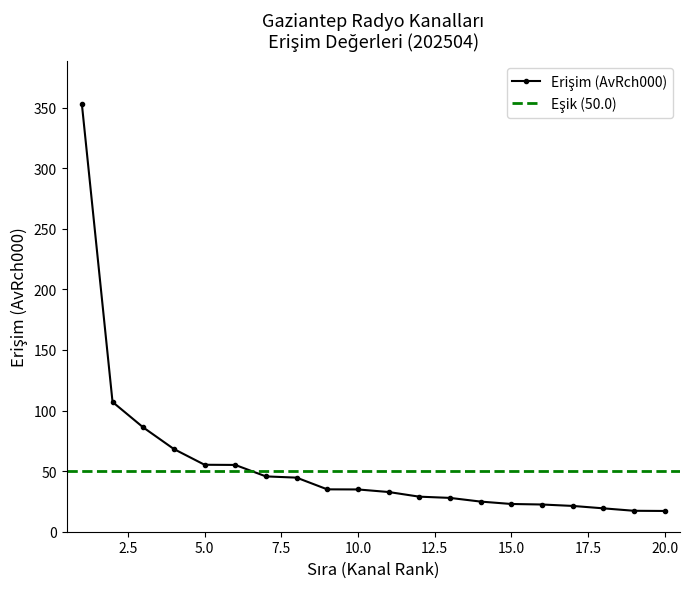

How many values exceed 34?

10